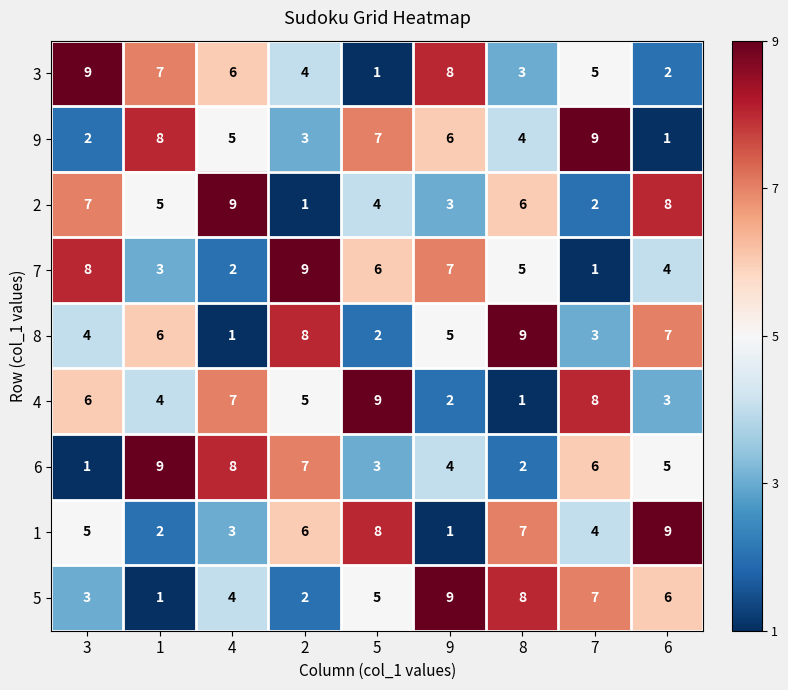

The 4 series shows 3 at 6. True or false?

True